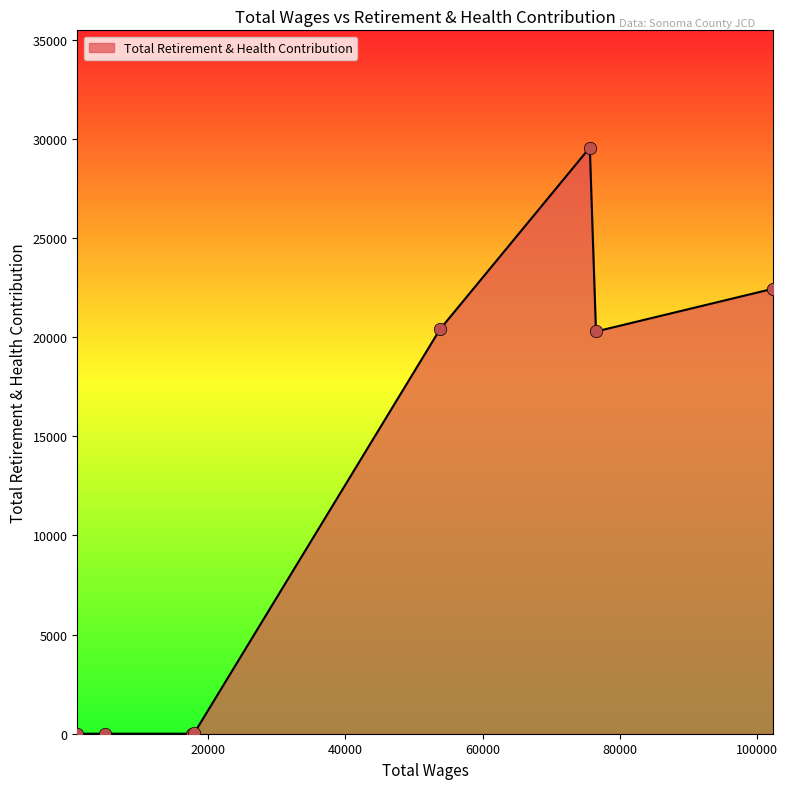

What is the maximum value shown in the chart?

29559